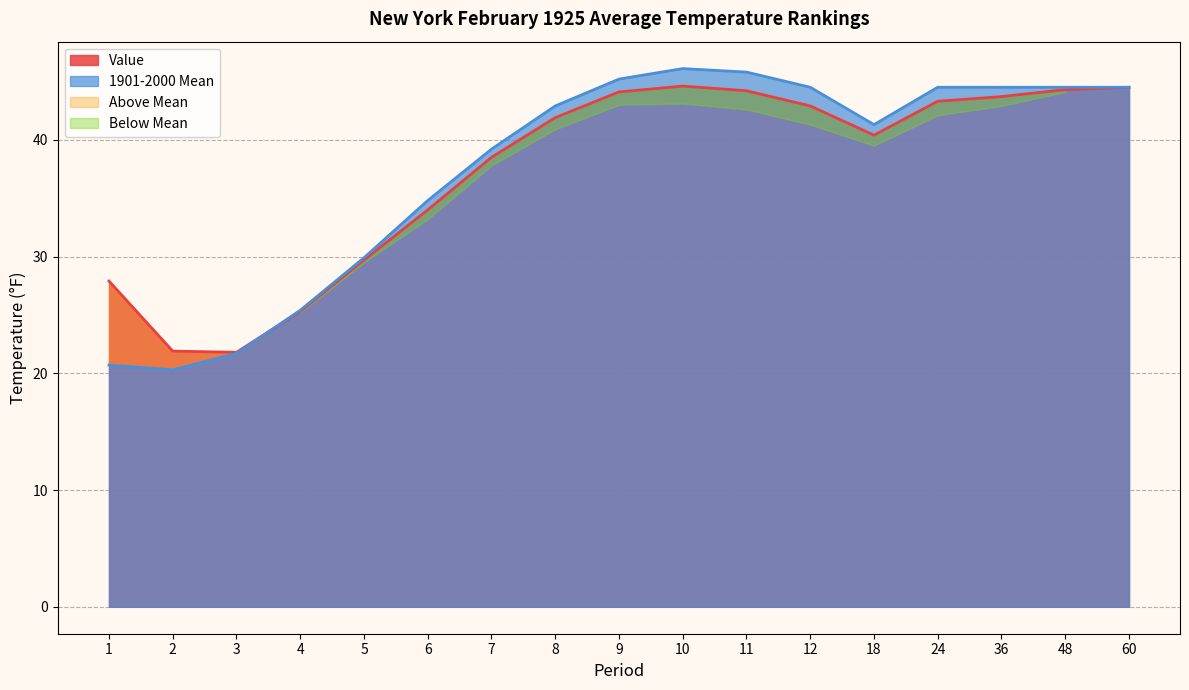

What is the total value across all series at 9?

89.3